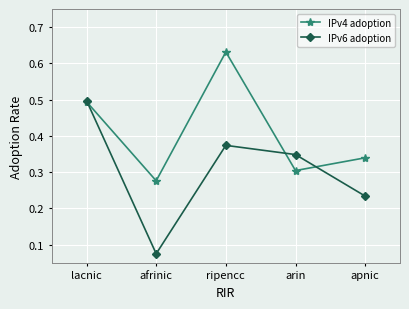

Which label corresponds to the largest value in the chart?

ripencc